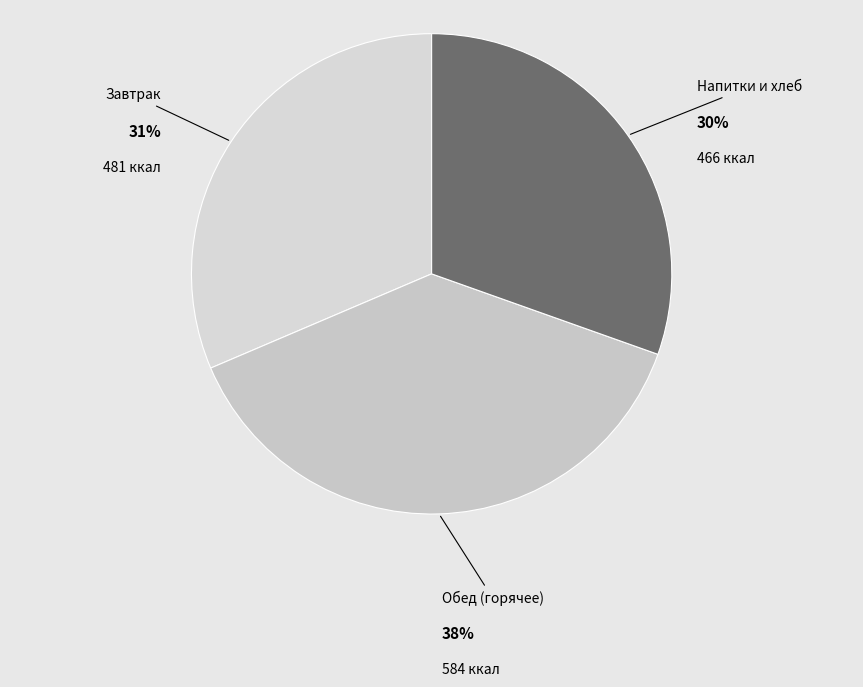

Is the sum of Обед (горячее) and Напитки и хлеб greater than half?

Yes